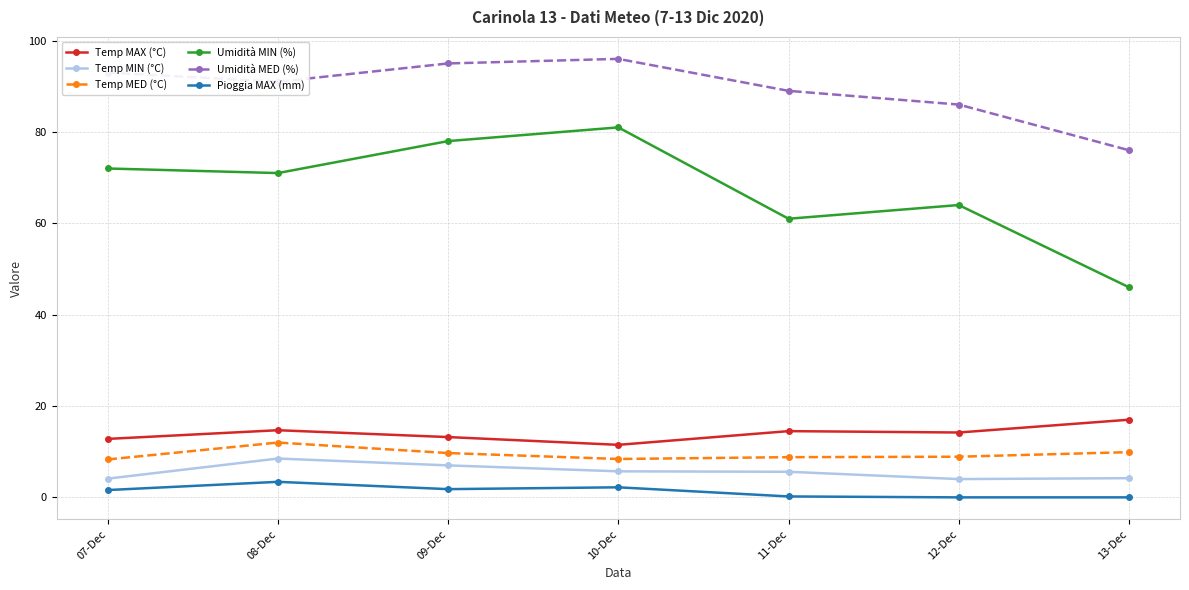

At how many categories does at least one series exceed 2?

7